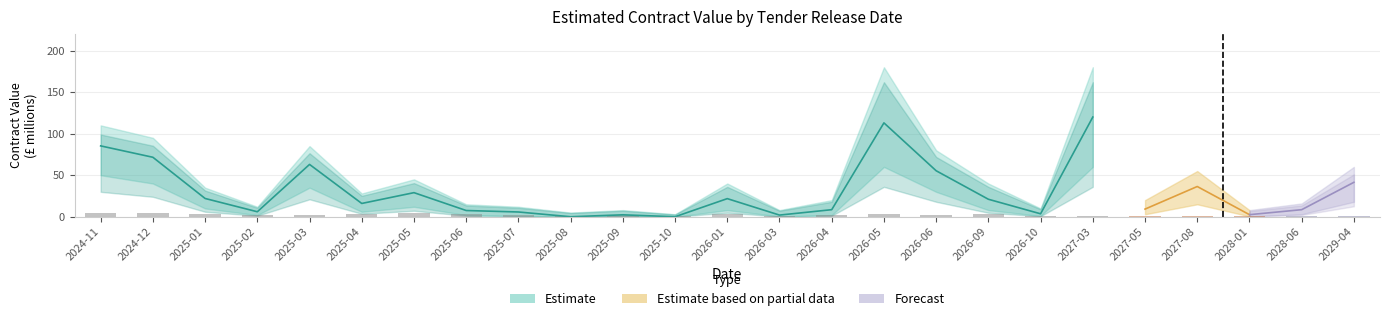

At 2025-05, list the series in order from largest to smallest.

total_value_upper, total_value_millions, total_value_lower, contract_count